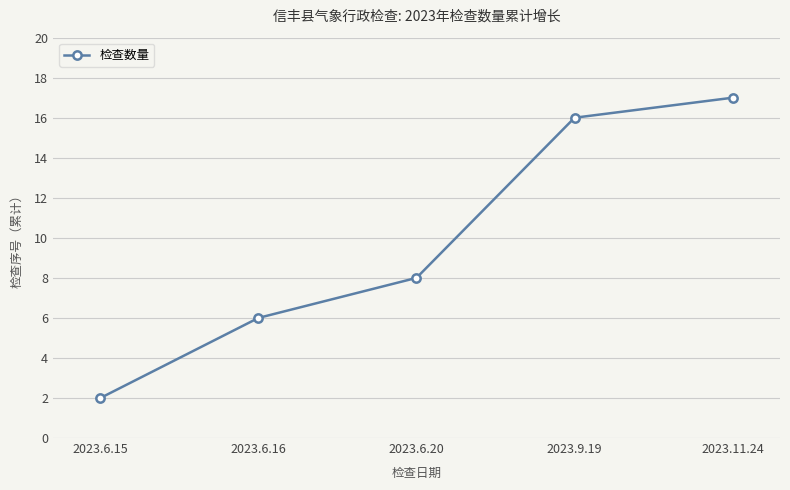

What is the sum of the values at 2023.9.19 and 2023.11.24?

33